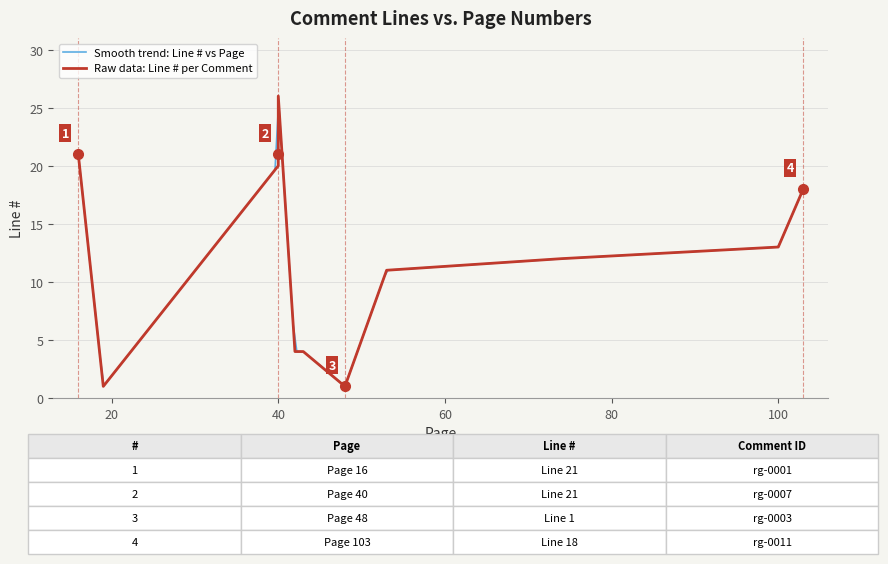

What is the average value?

13